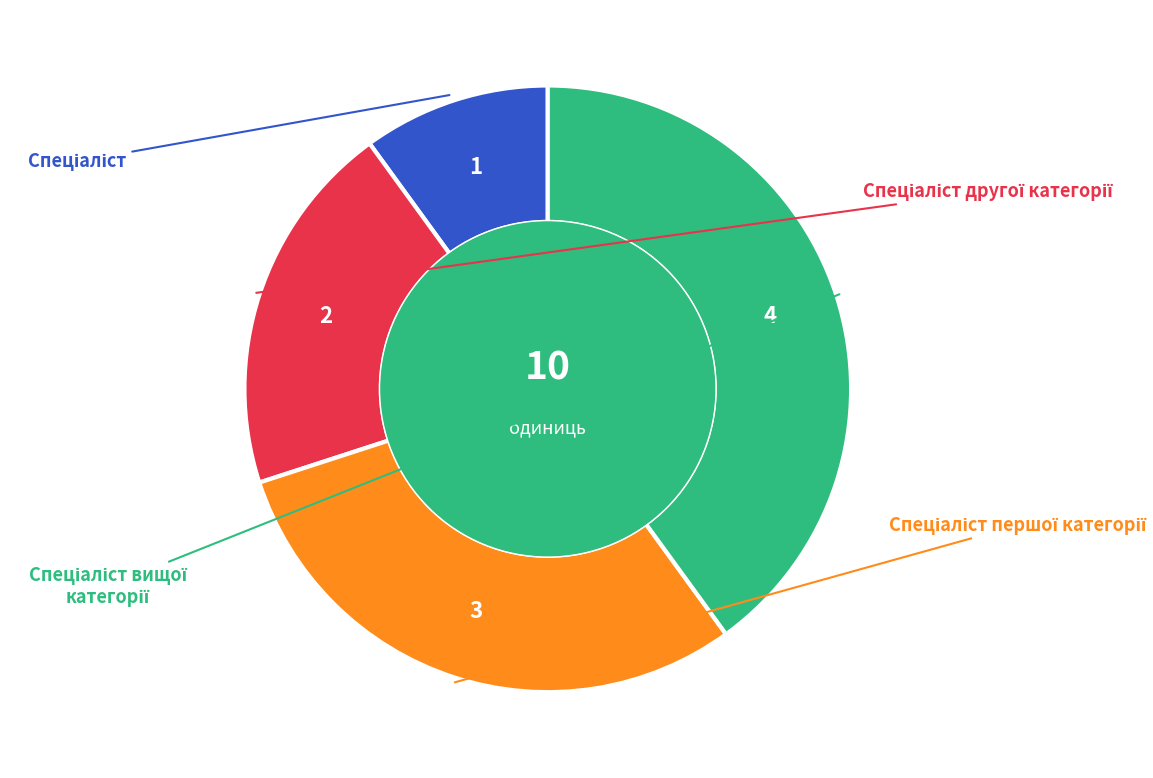

What is the largest slice in the pie chart?

Спеціаліст вищої категорії